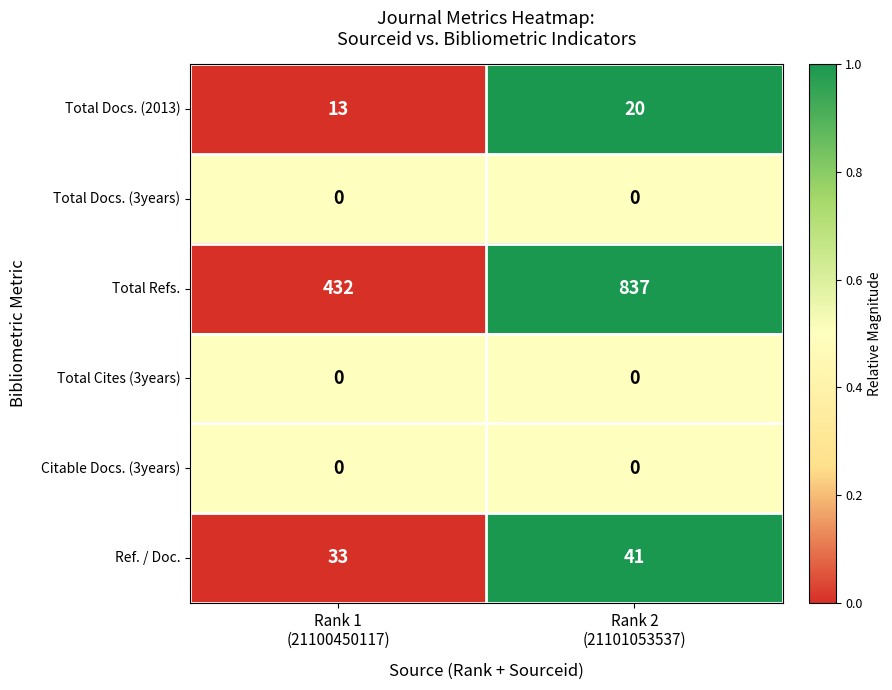

Which series has the largest total across all categories?

Total Refs.